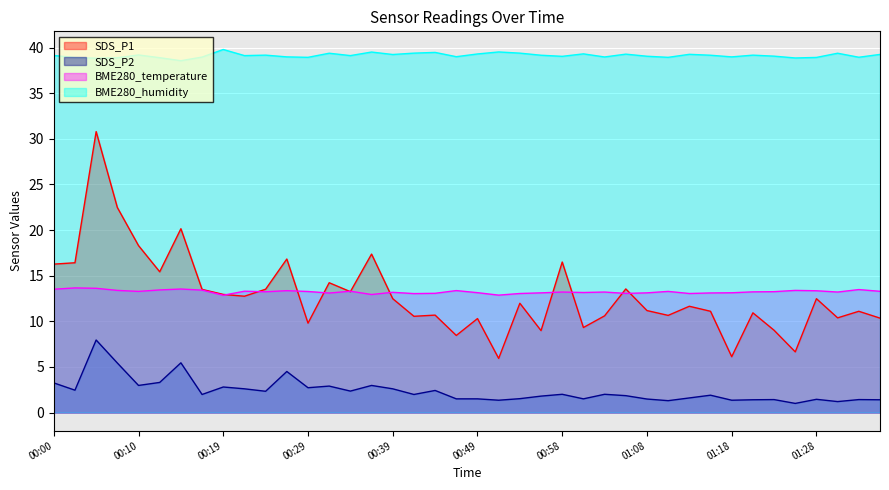

True or false: BME280_humidity and SDS_P2 cross at least once.

False